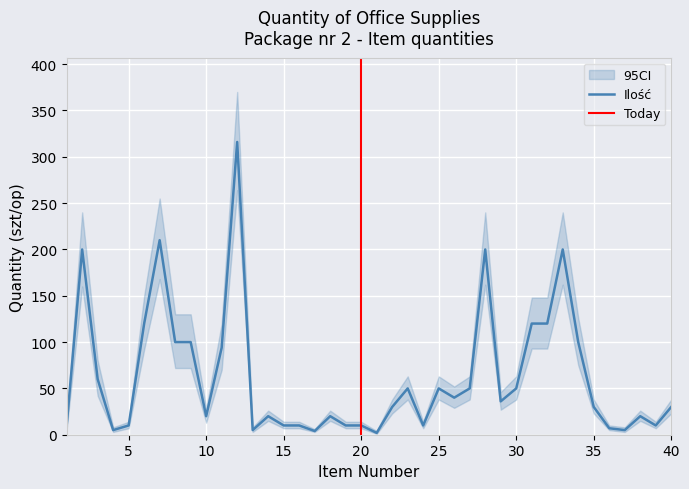

The value at 3 is 85. True or false?

False